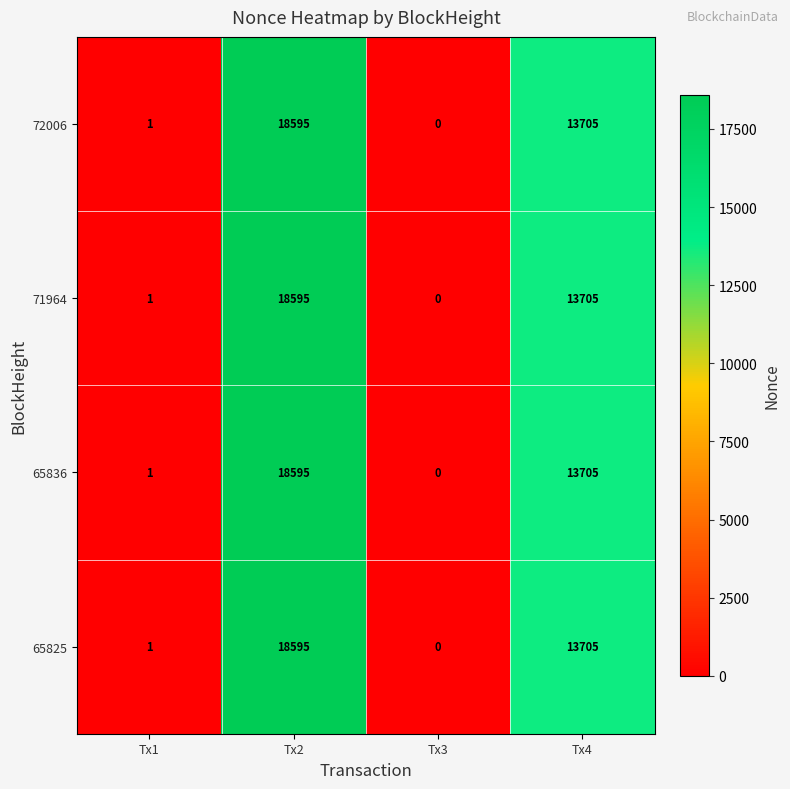

What is the average value of the 72006 series?

8075